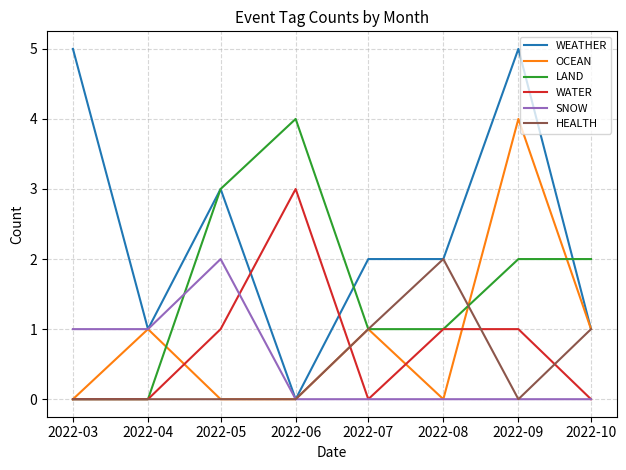

What is the difference between the second highest and second lowest values in the HEALTH series?

1